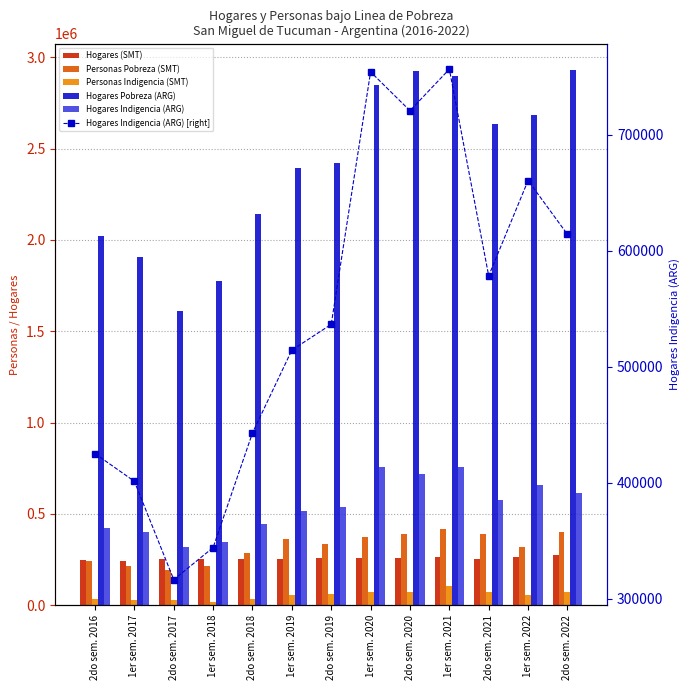

What is the minimum value shown in the chart?

17148